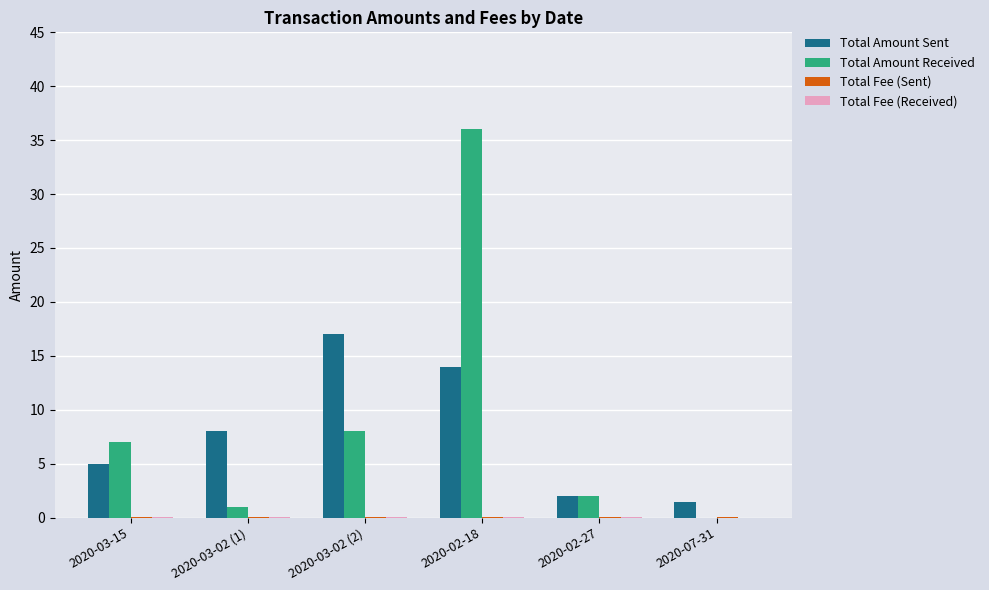

What is the total value across all series at 2020-03-15?

12.1